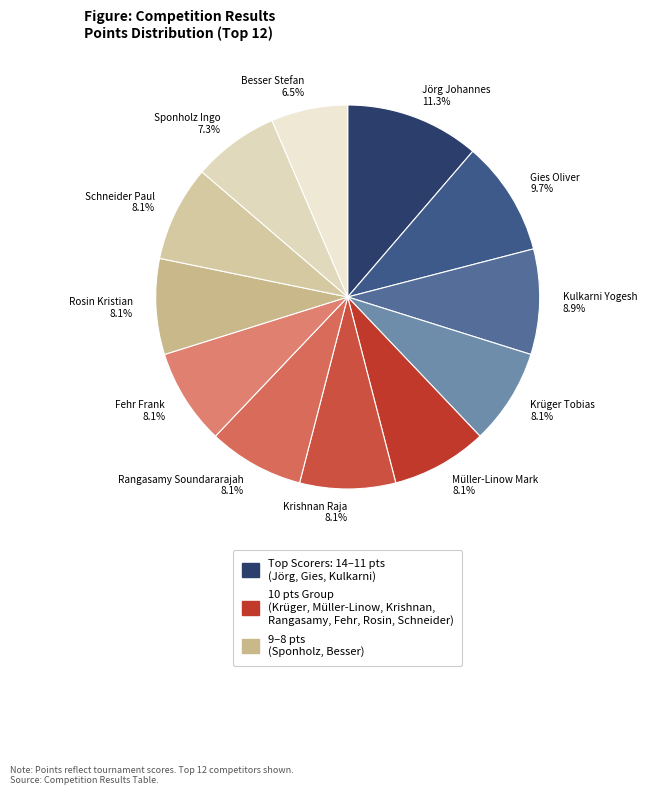

Does any single category account for the majority?

No